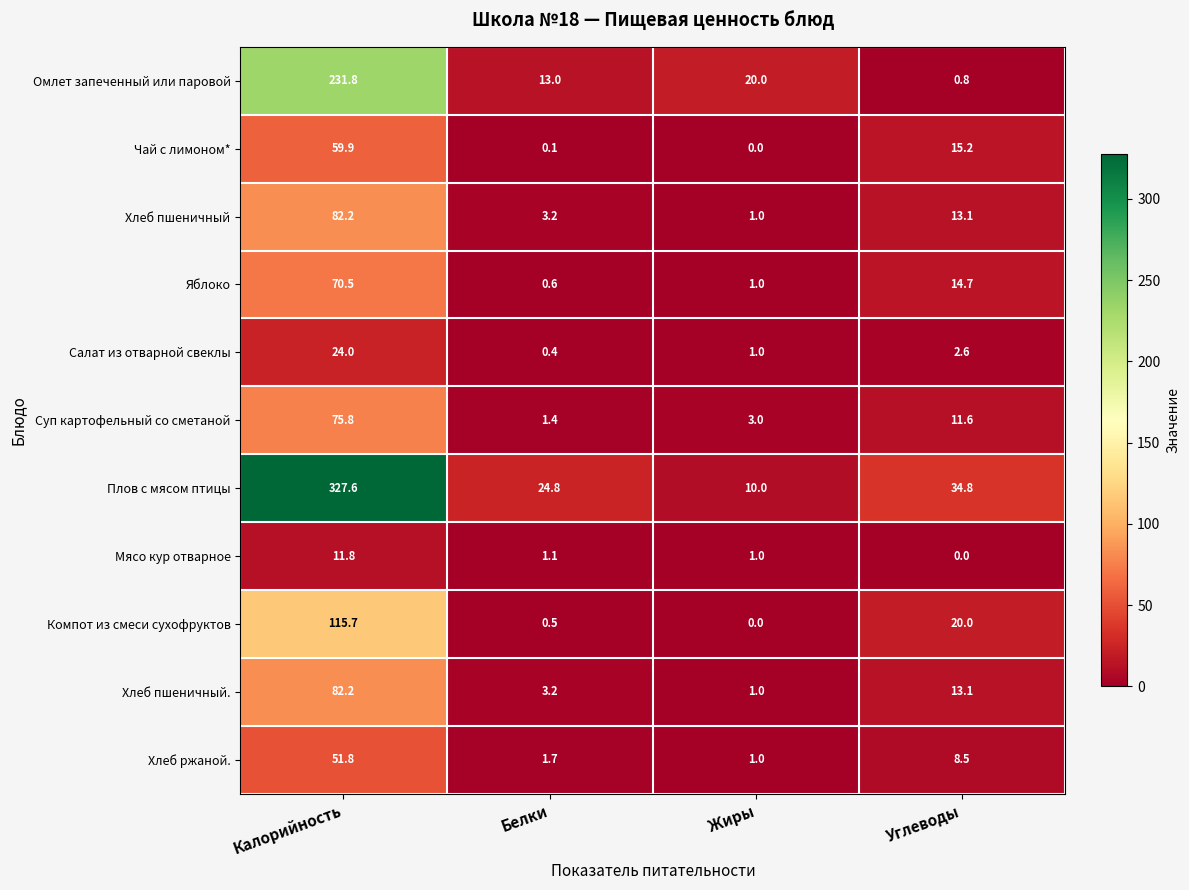

What is the difference between the highest and lowest values at Белки?

24.7